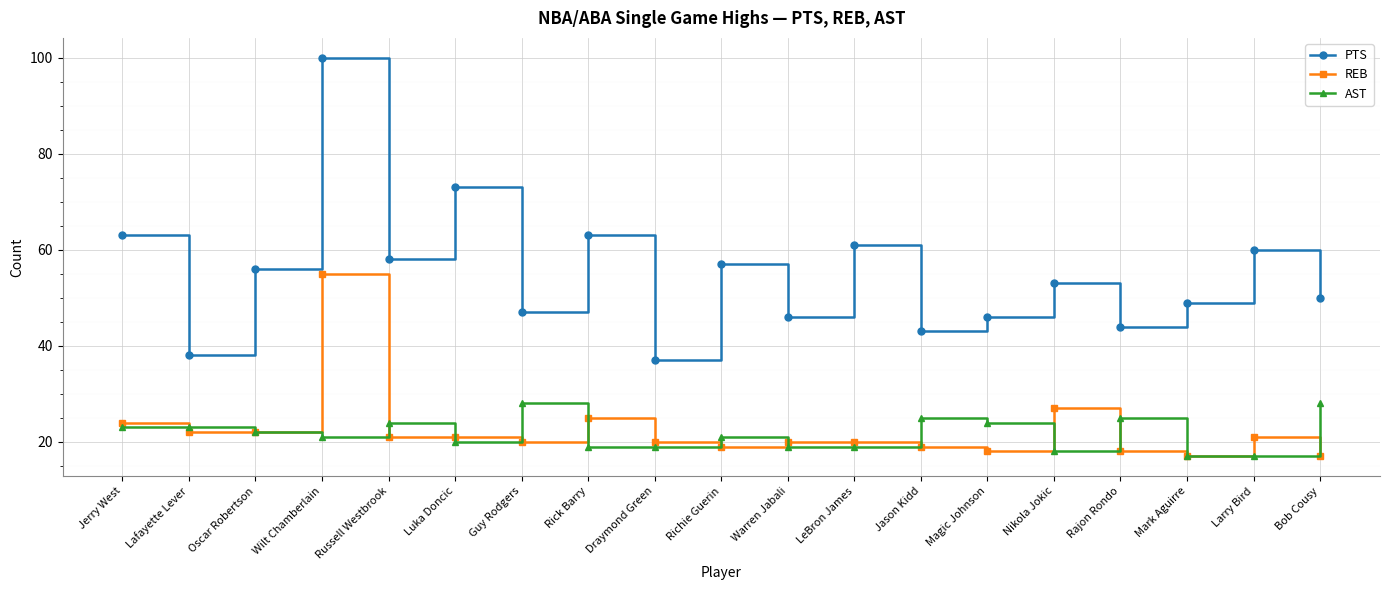

Does the chart have visible grid lines?

Yes